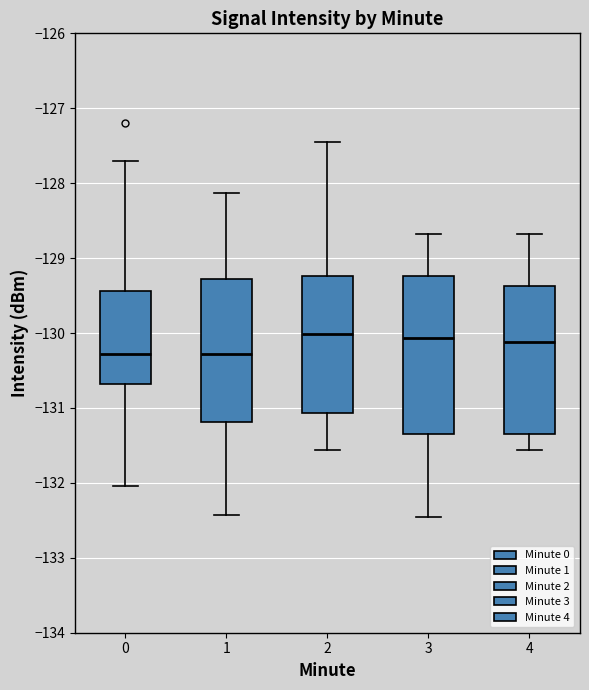

Where does the upper whisker of the box at x = 3 end on the y-axis? The values are not printed on the chart, so give them approximately, as read against the axis.

-128.7